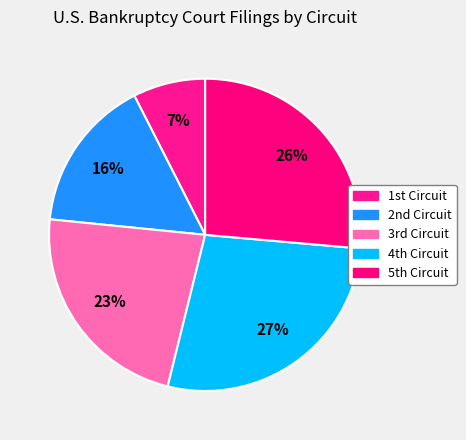

How many slices are in this pie chart?

5